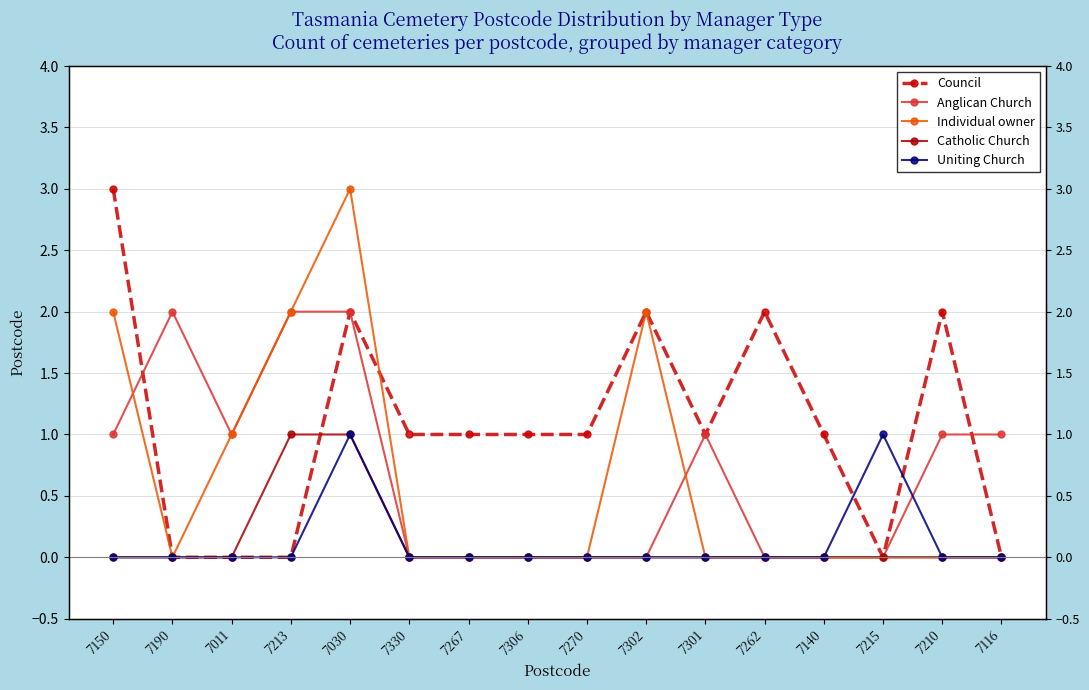

Count the number of data series in this chart.

5